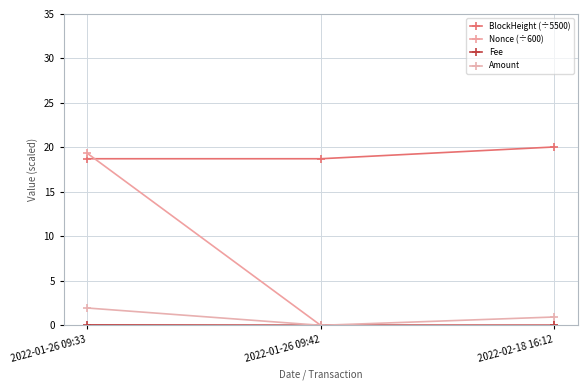

True or false: Nonce (÷600) has a value of 19.4 at 2022-01-26 09:33.

True